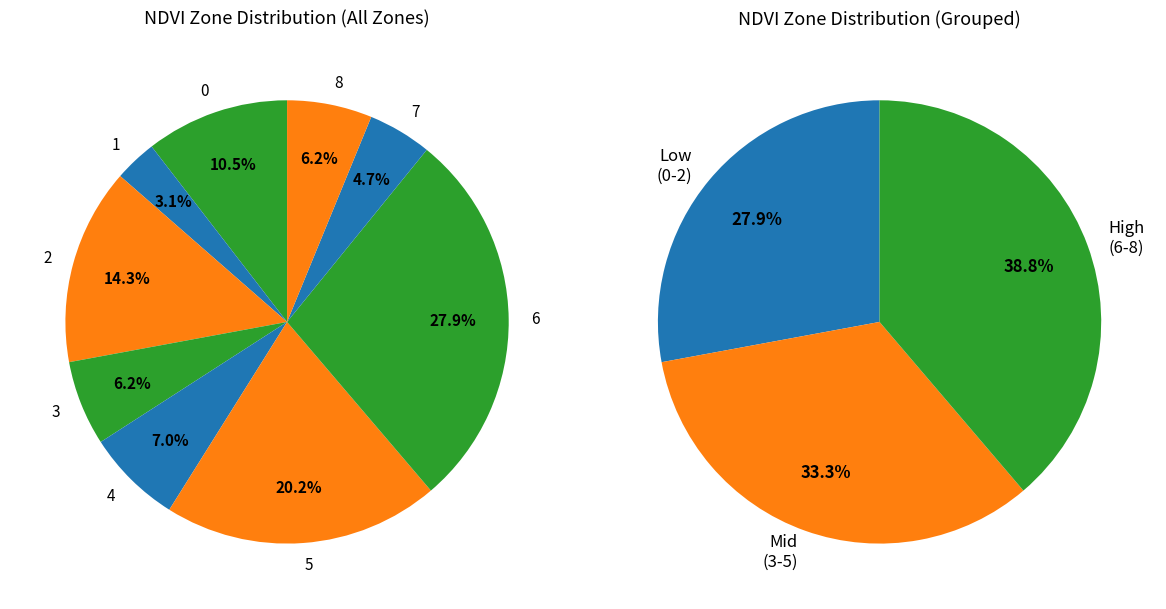

To the nearest percent, what is the combined percentage of 7 and 5?

25%